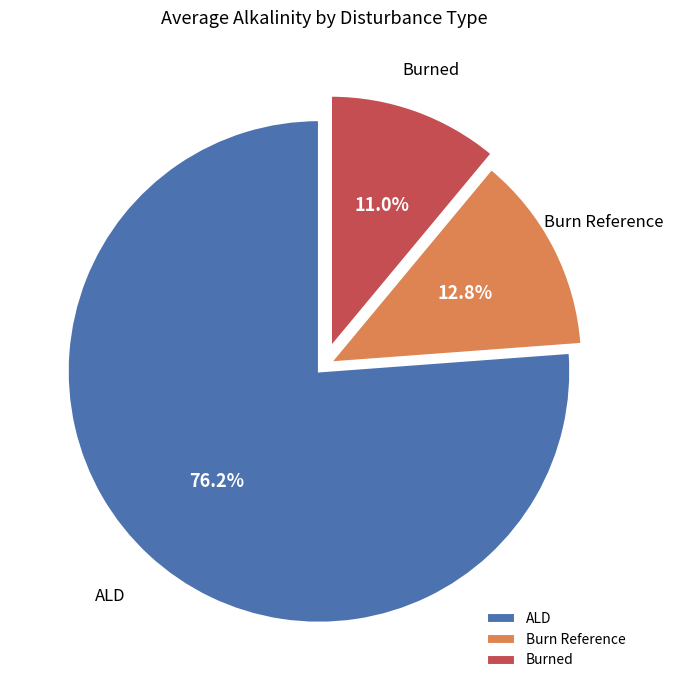

Is there any slice that represents more than half of the pie?

Yes